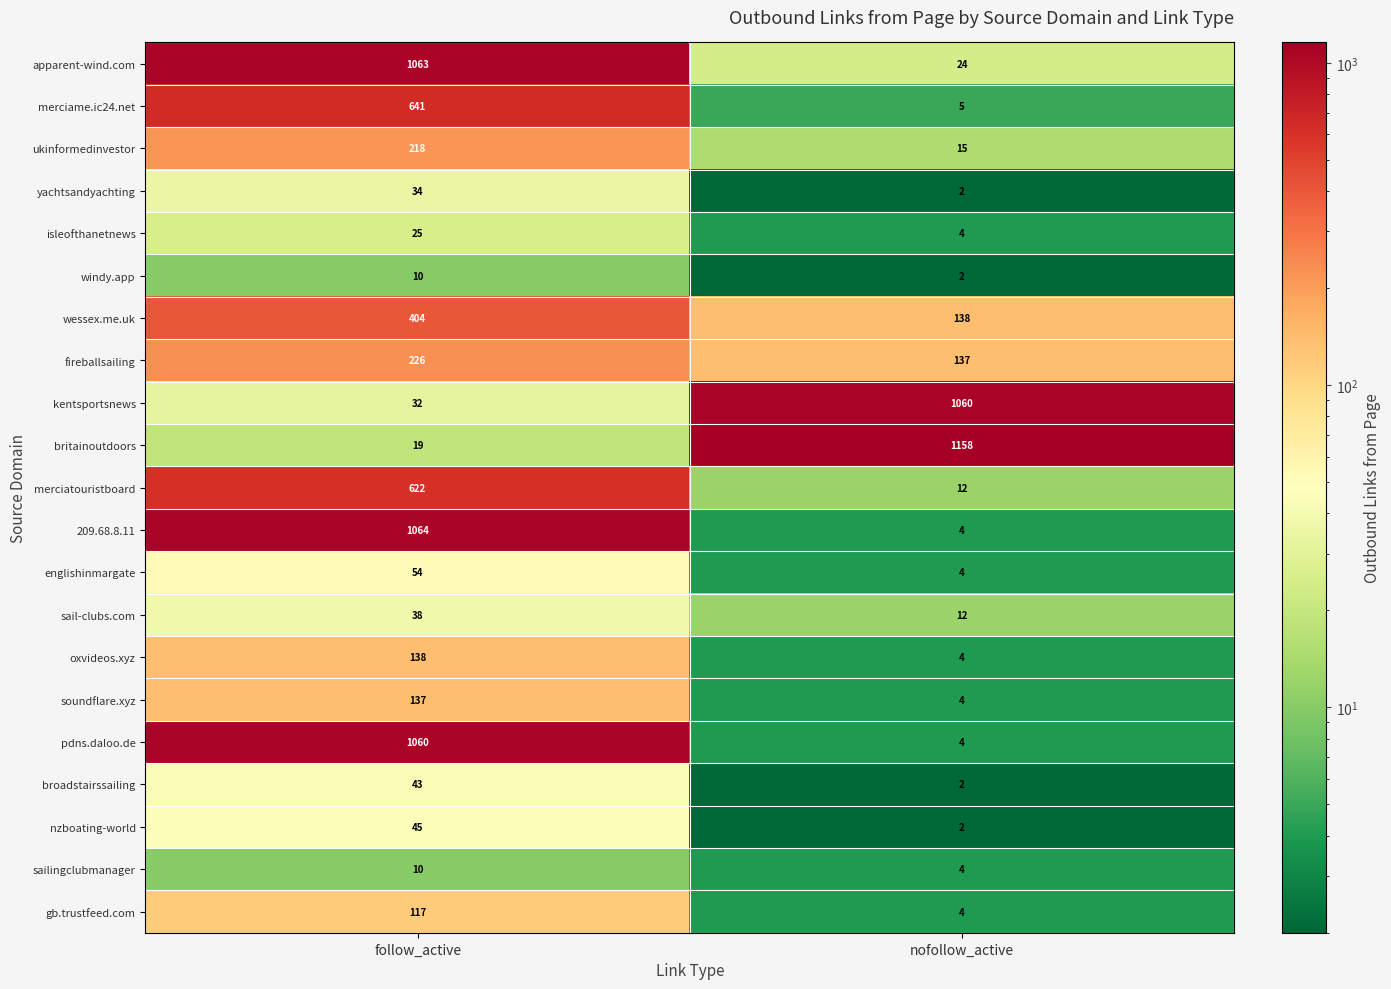

What is the approximate value of fireballsailing at follow_active, to the nearest 10?

230